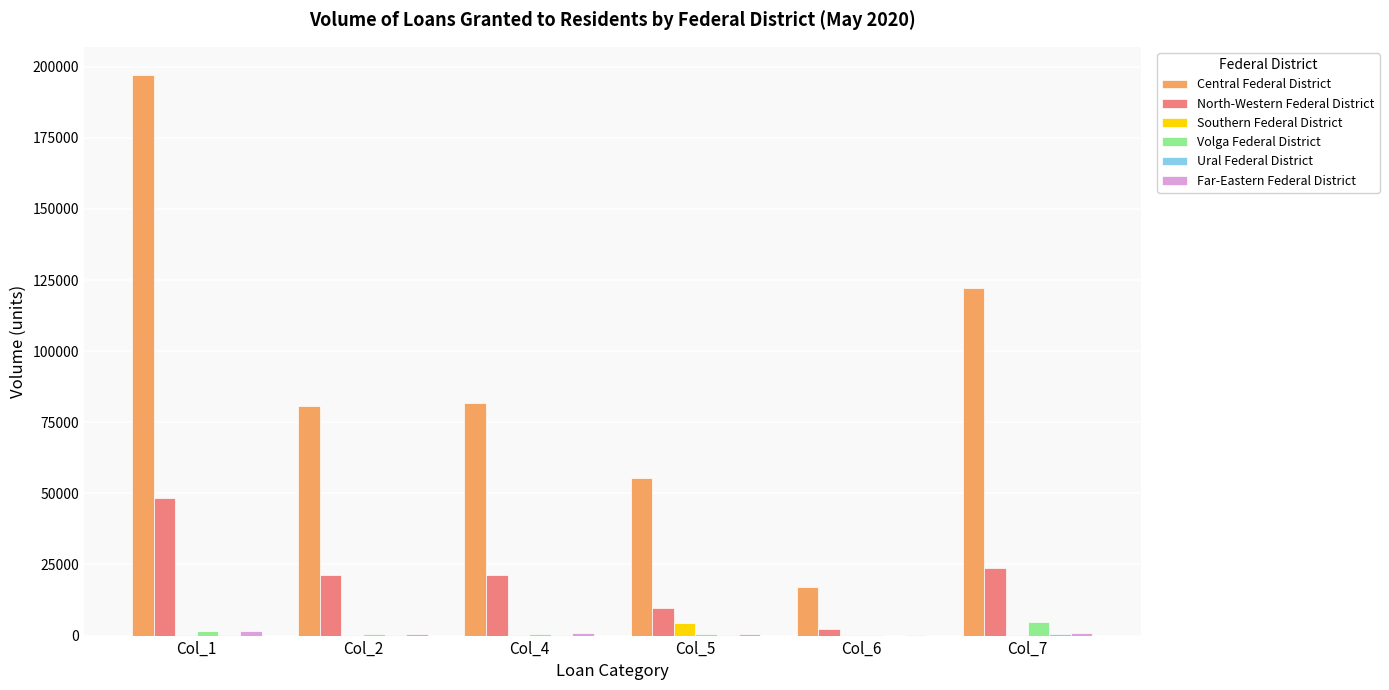

How many groups of bars are there?

6